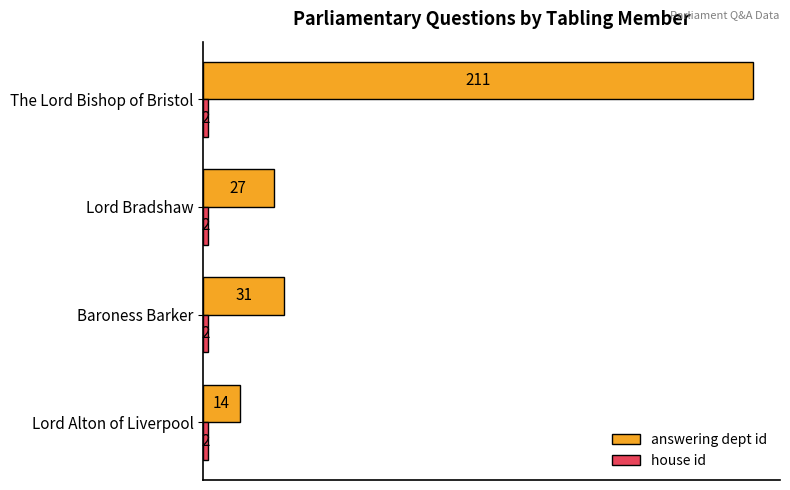

What is the greatest value displayed?

211